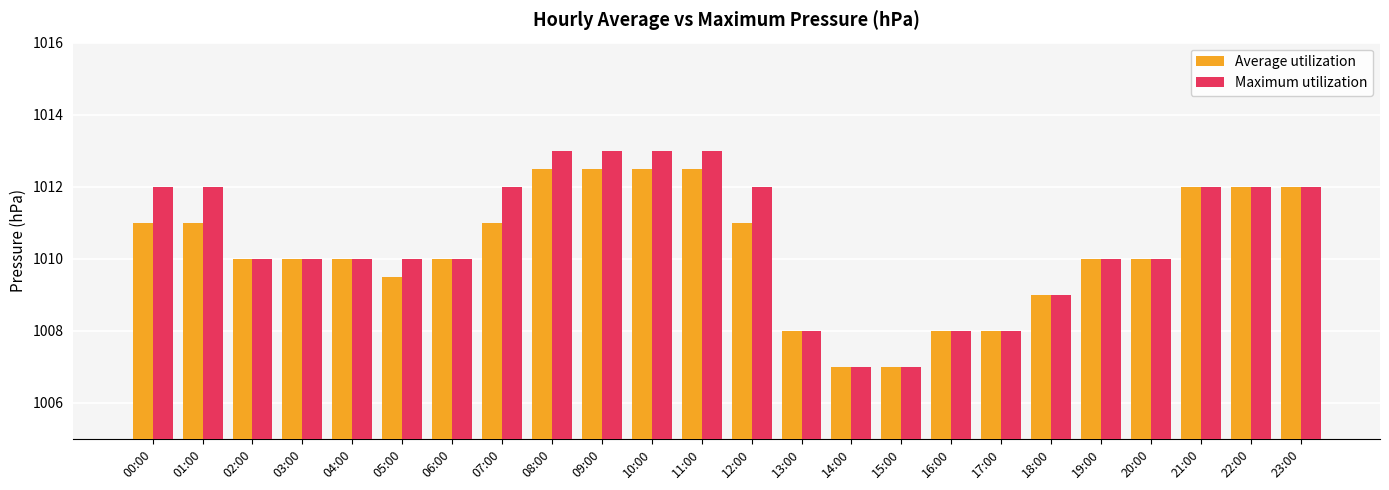

What is the minimum value shown in the chart?

1007.0